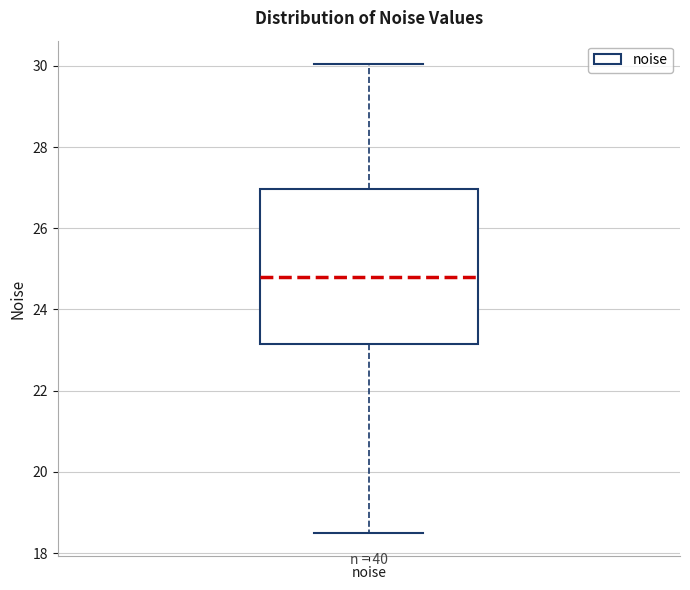

Where does the lower whisker of the box for noise end on the y-axis? The values are not printed on the chart, so give them approximately, as read against the axis.

18.4